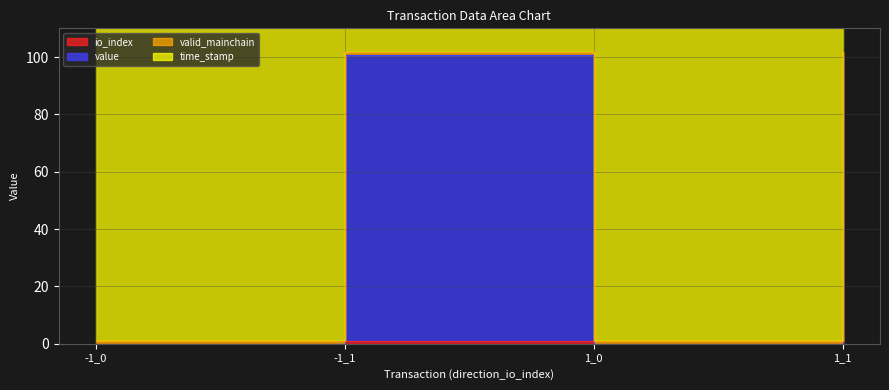

What is the label of the 3rd point from the left?

1_0